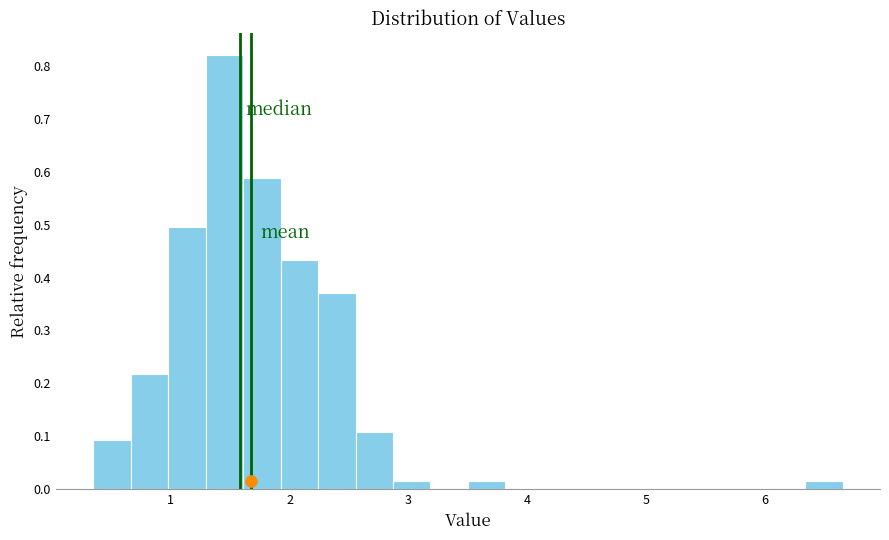

Read against the x-axis, roughly where is the centre of the tallest bar?

1.5